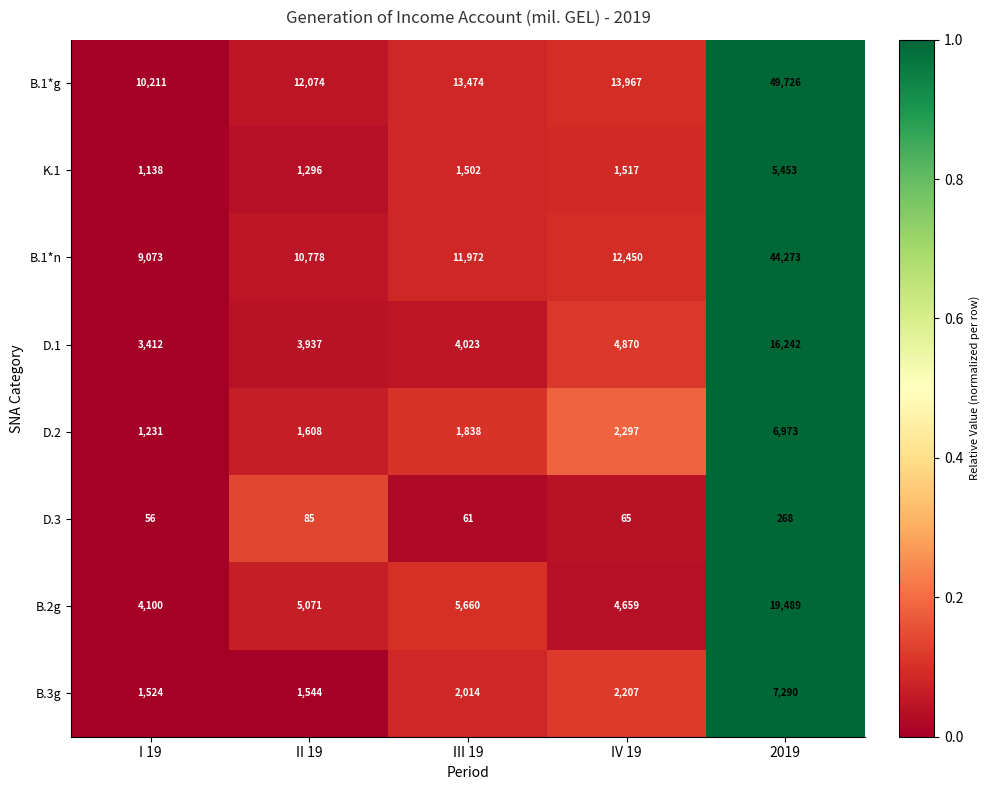

True or false: B.2g has a value of 4659 at IV 19.

True